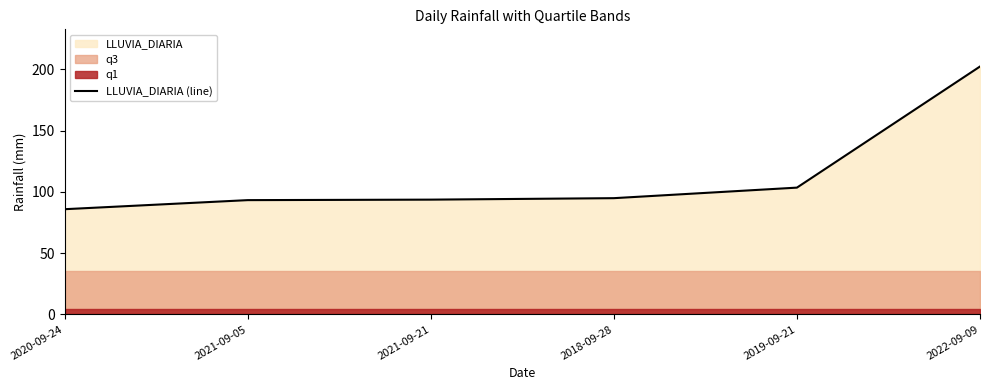

The value at 2018-09-28 is 35.6. True or false?

False